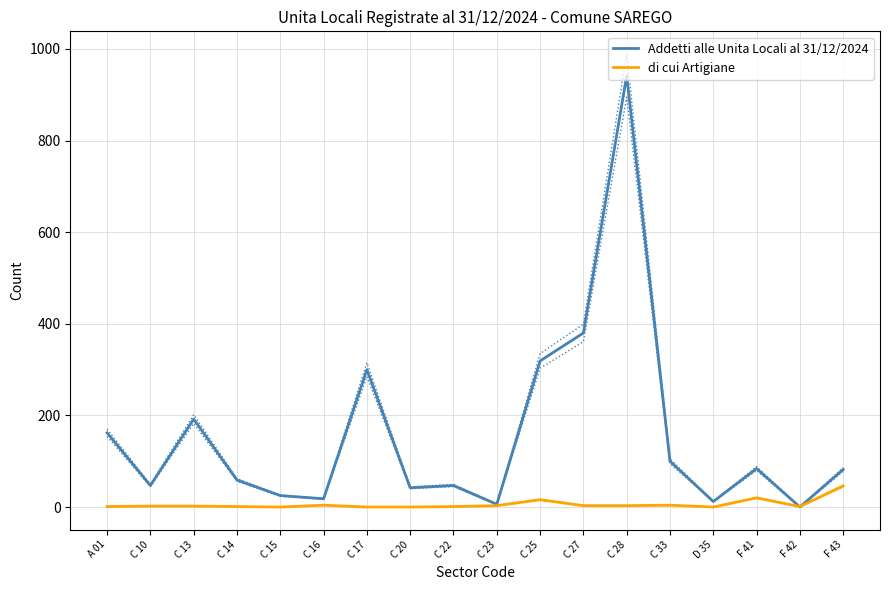

In Addetti alle Unita Locali al 31/12/2024, how many points are higher than both neighbors (excluding endpoints)?

5